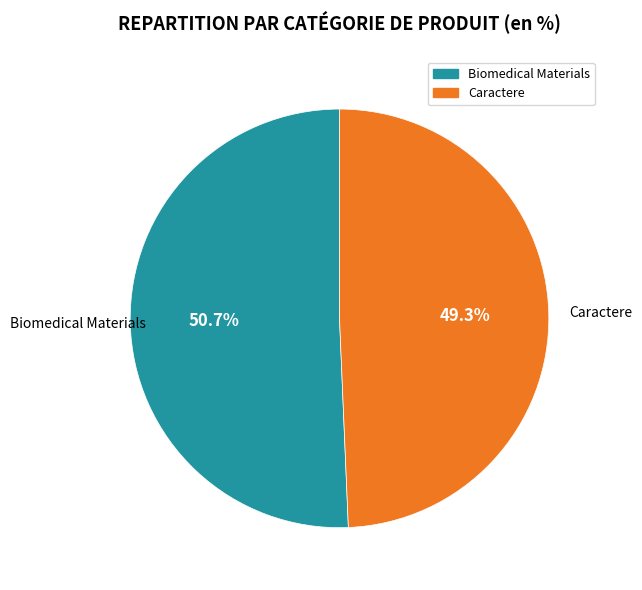

What is the ratio of the value at Biomedical Materials to the value at Caractere?

1.0